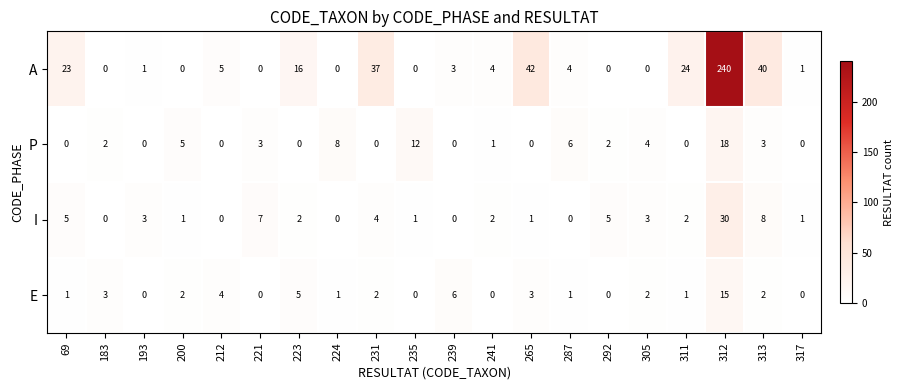

Count the number of data series in this chart.

4